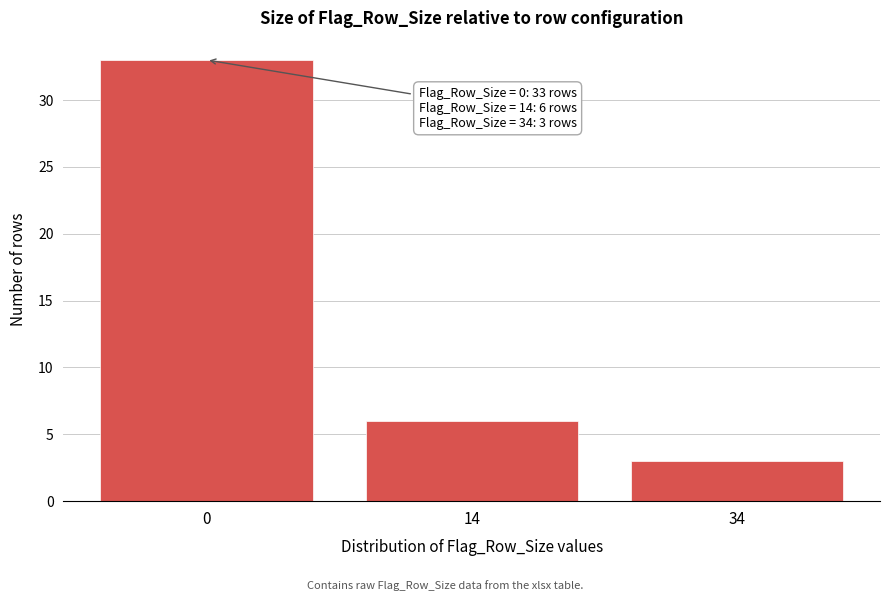

Reading left to right, what are all the values shown in this chart?

33	6	3